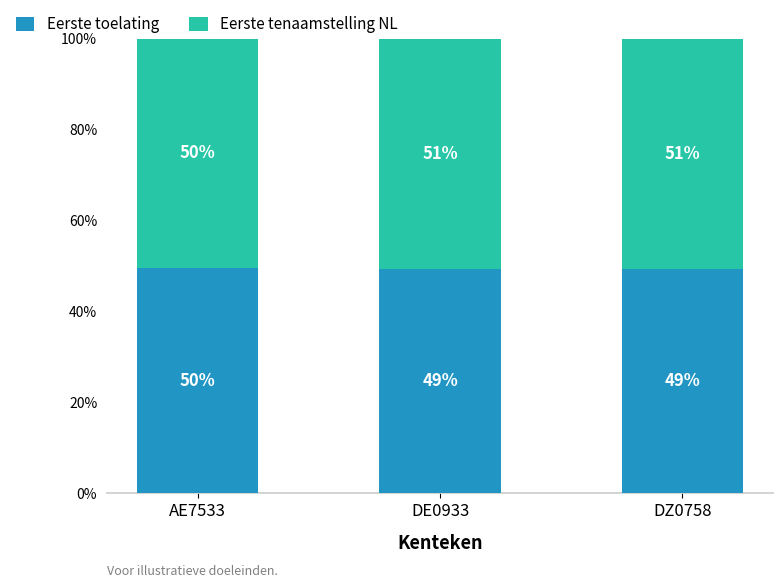

What are all the series names shown in the legend?

Eerste toelating, Eerste tenaamstelling NL